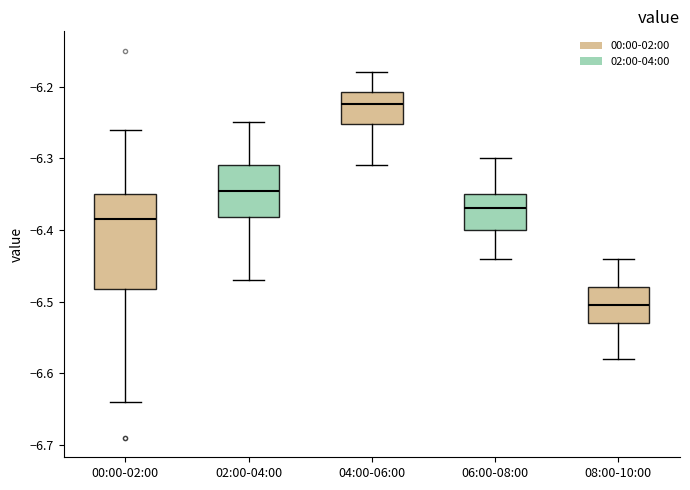

Reading left to right, read every box against the y-axis: the position of its median line, the range the box covers, and the ends of its whiskers. The values are not printed on the chart, so give them approximately, as read against the axis.

00:00-02:00: median -6.38, box -6.48 to -6.35, whiskers -6.64 to -6.26
02:00-04:00: median -6.34, box -6.38 to -6.31, whiskers -6.47 to -6.25
04:00-06:00: median -6.22, box -6.25 to -6.21, whiskers -6.31 to -6.18
06:00-08:00: median -6.37, box -6.40 to -6.35, whiskers -6.44 to -6.30
08:00-10:00: median -6.50, box -6.53 to -6.48, whiskers -6.58 to -6.44